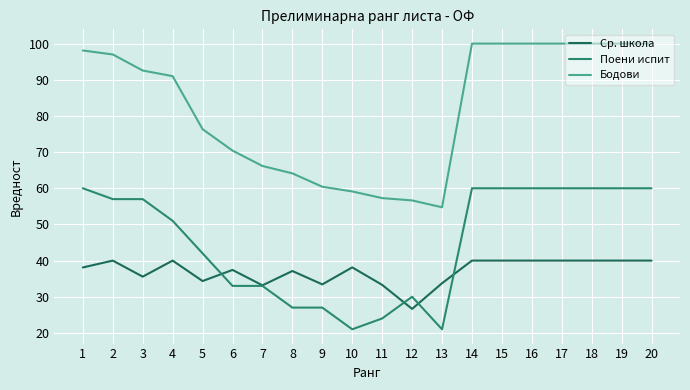

The Ср. школа series shows 35.6 at 3. True or false?

True